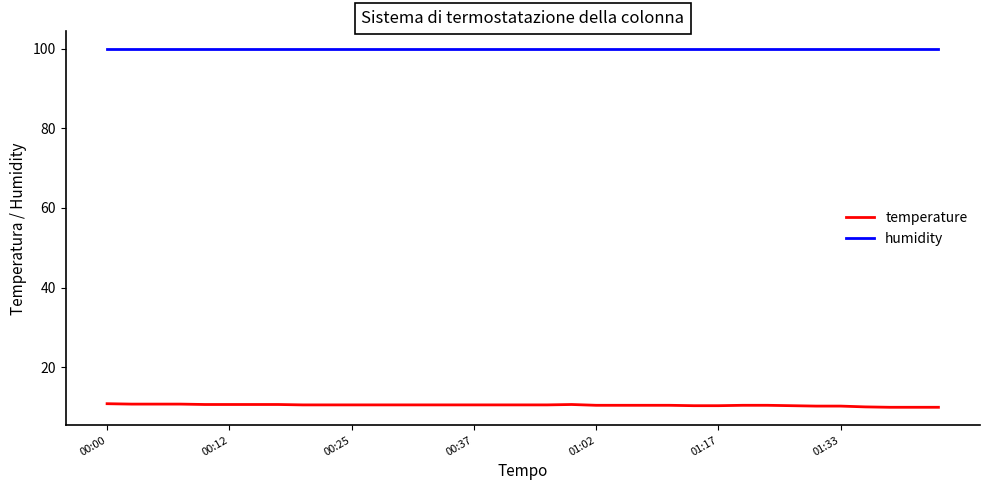

What is the greatest value displayed?

99.9